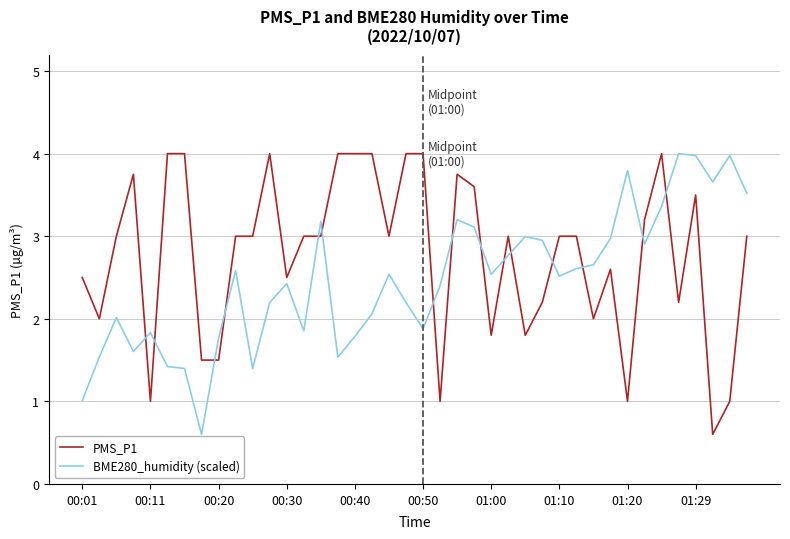

True or false: PMS_P1 and BME280_humidity (scaled) cross at least once.

True